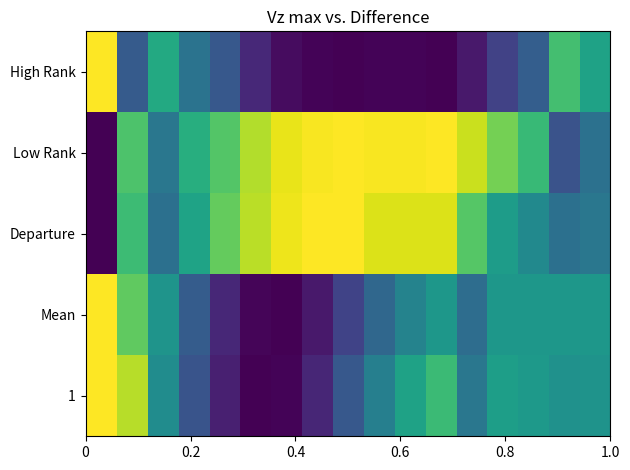

How many series are shown in this chart?

5